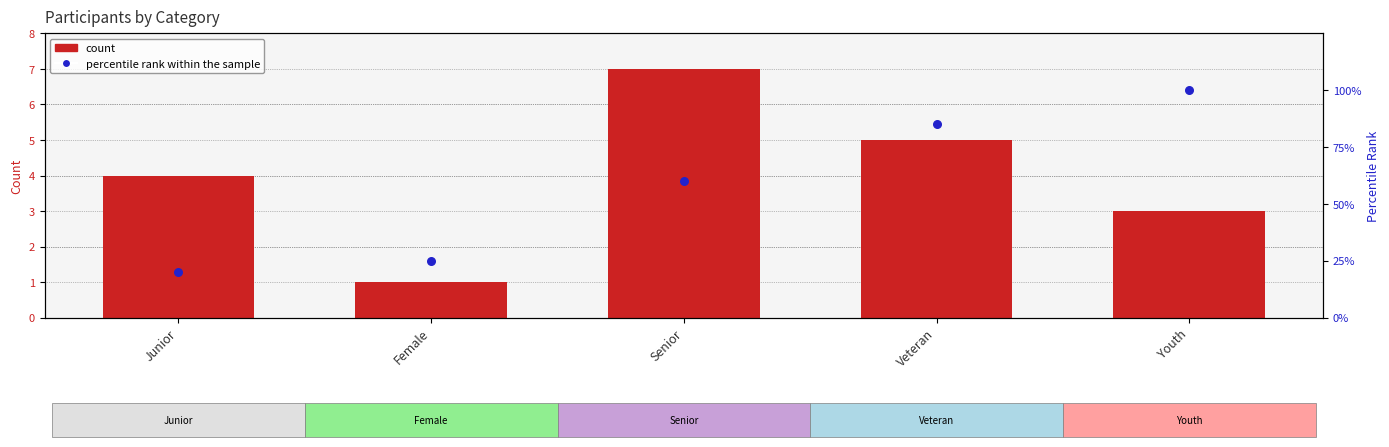

At how many categories does at least one series exceed 71?

2